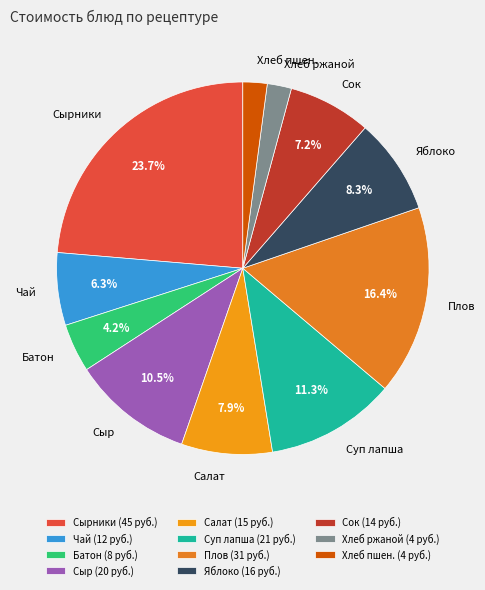

Is Сок the majority of the pie?

No